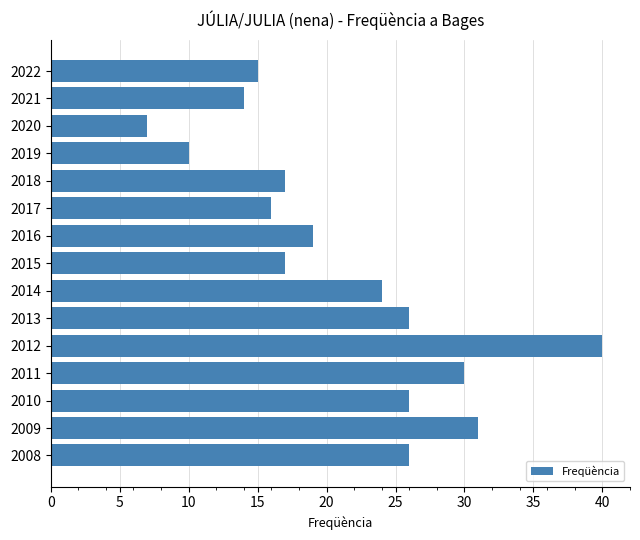

What value does the data have at 2020, to the nearest 5?

5